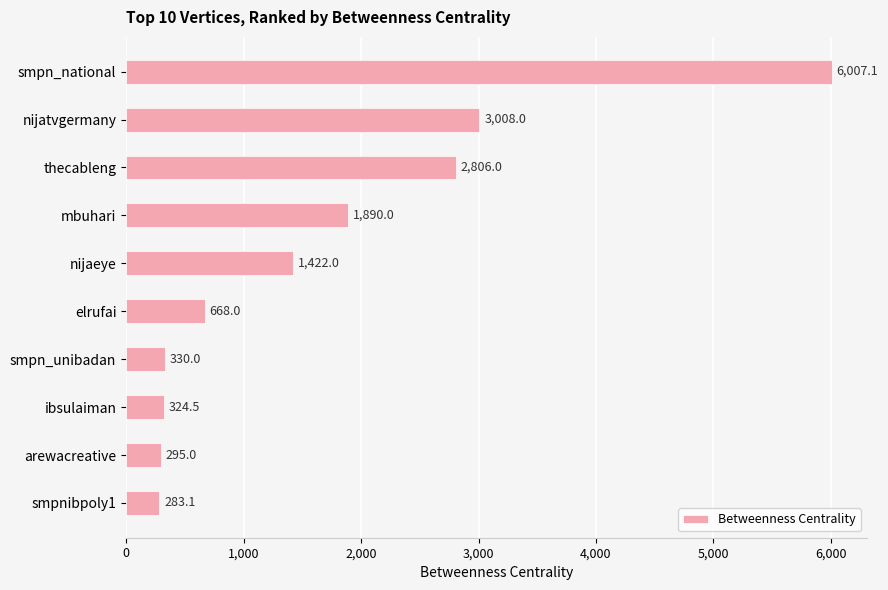

Approximately how many times larger is the value at nijatvgermany compared to arewacreative?

10.2